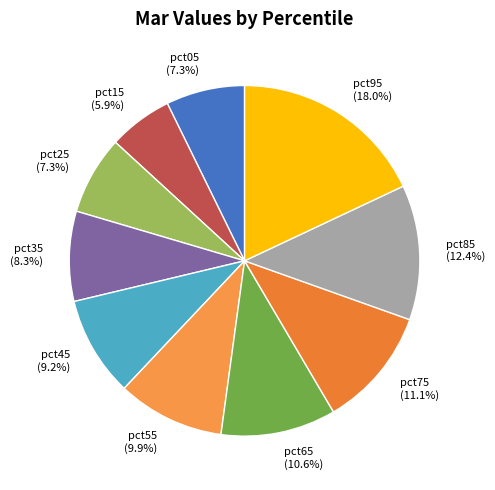

What percentage is NOT represented by pct85?

87.6%